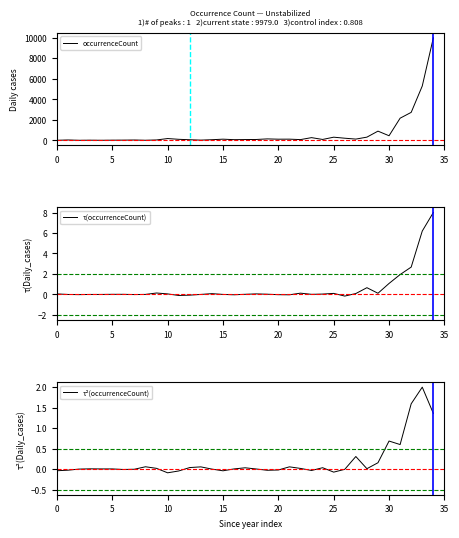

The value of occurrenceCount at 12 is 54.0. True or false?

True